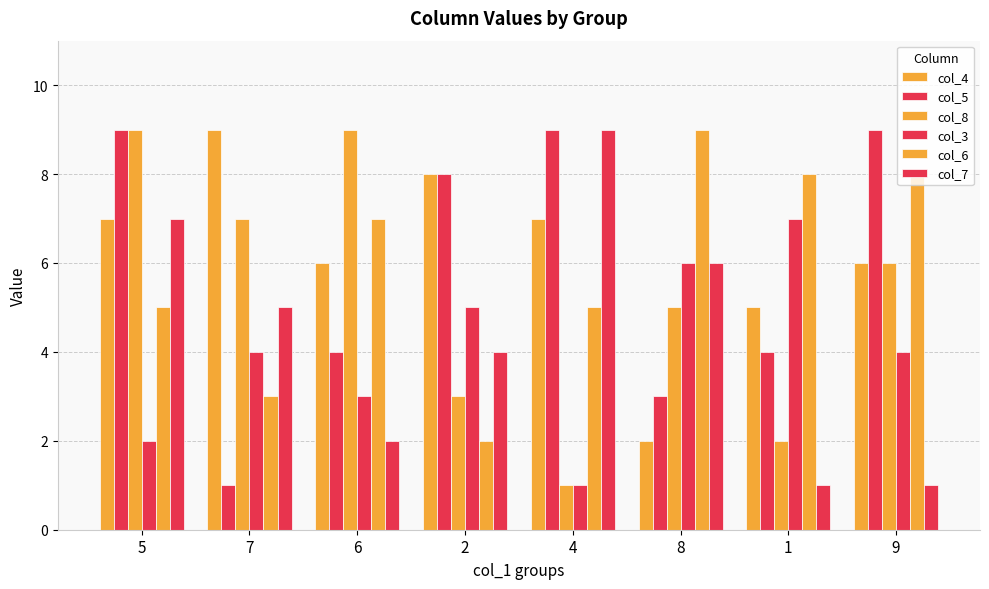

Rank the series at 7 from highest to lowest value.

col_4, col_8, col_7, col_3, col_6, col_5